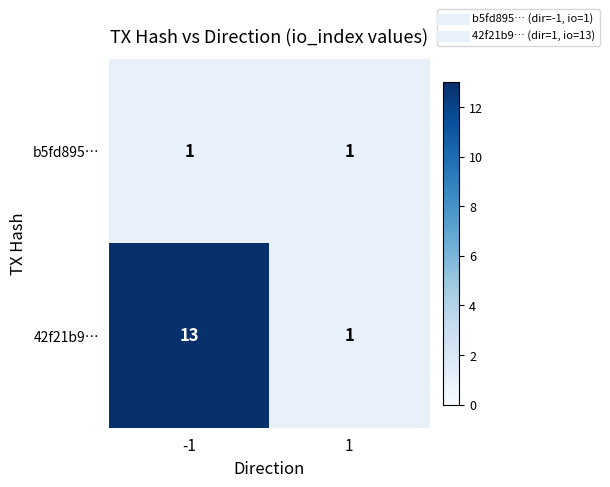

Is the value of 42f21b9… at -1 greater than the value of b5fd895… at -1?

Yes